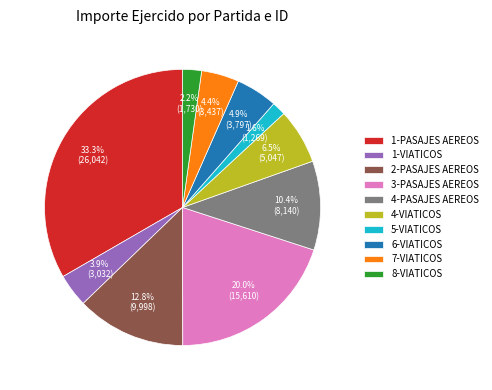

Count the number of slices in the pie.

10